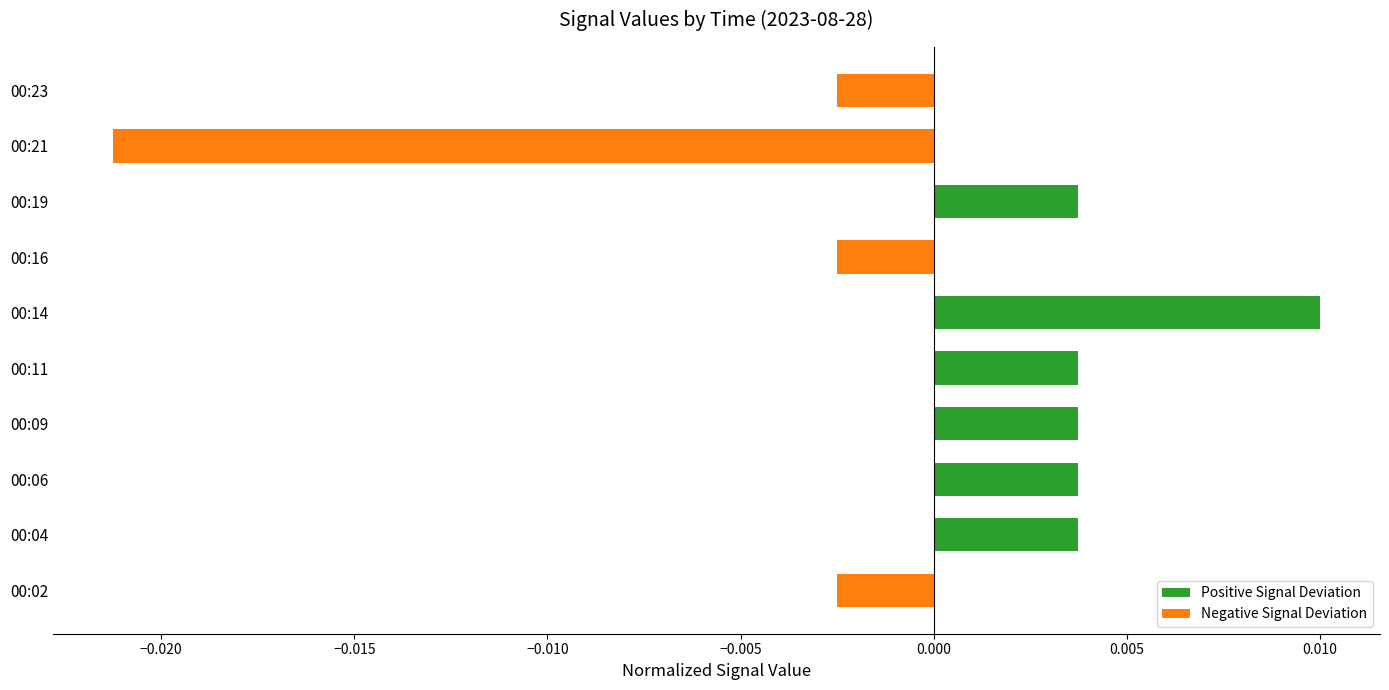

How many negative values are there?

4